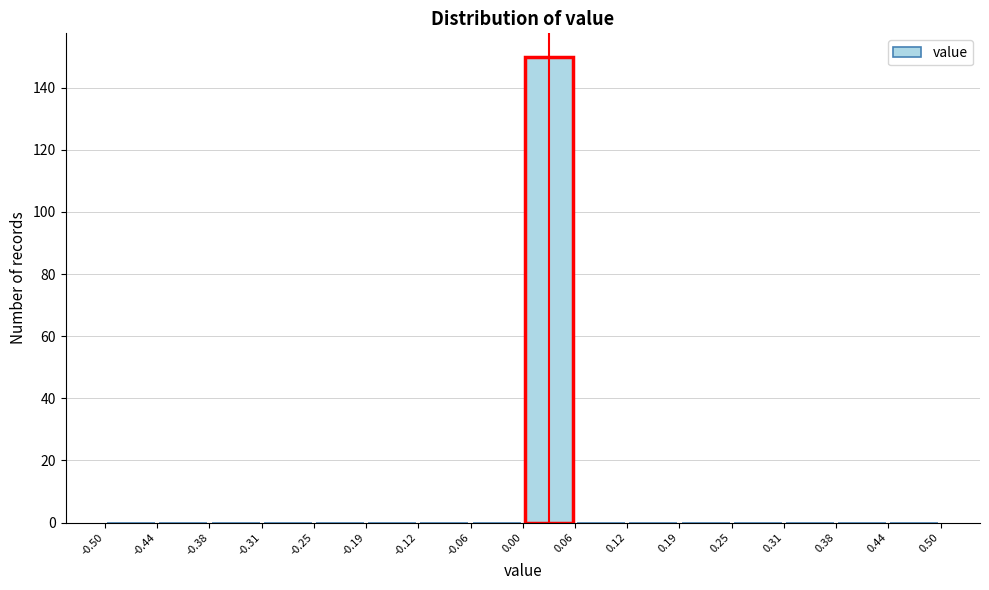

Reading left to right, list every bar in this chart as the range it spans on the x-axis followed by its height. The values are not printed on the chart, so give them approximately, as read against the axis.

-0.50 to -0.44: 0
-0.44 to -0.38: 0
-0.38 to -0.31: 0
-0.31 to -0.25: 0
-0.25 to -0.19: 0
-0.19 to -0.12: 0
-0.12 to -0.06: 0
-0.06 to 0.00: 0
0.00 to 0.06: 150
0.06 to 0.12: 0
0.12 to 0.19: 0
0.19 to 0.25: 0
0.25 to 0.31: 0
0.31 to 0.38: 0
0.38 to 0.44: 0
0.44 to 0.50: 0